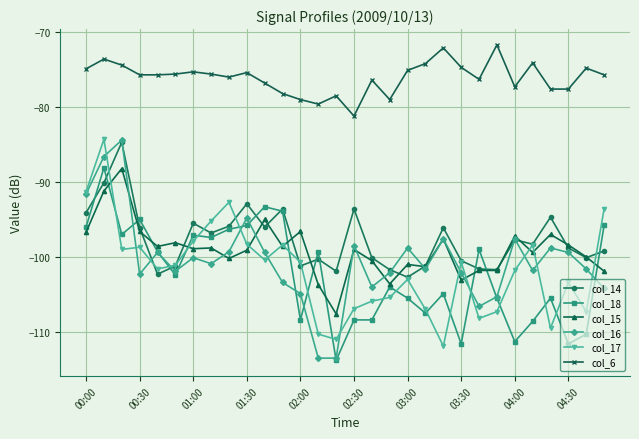

True or false: col_15 has more than 2 interior local peaks.

True